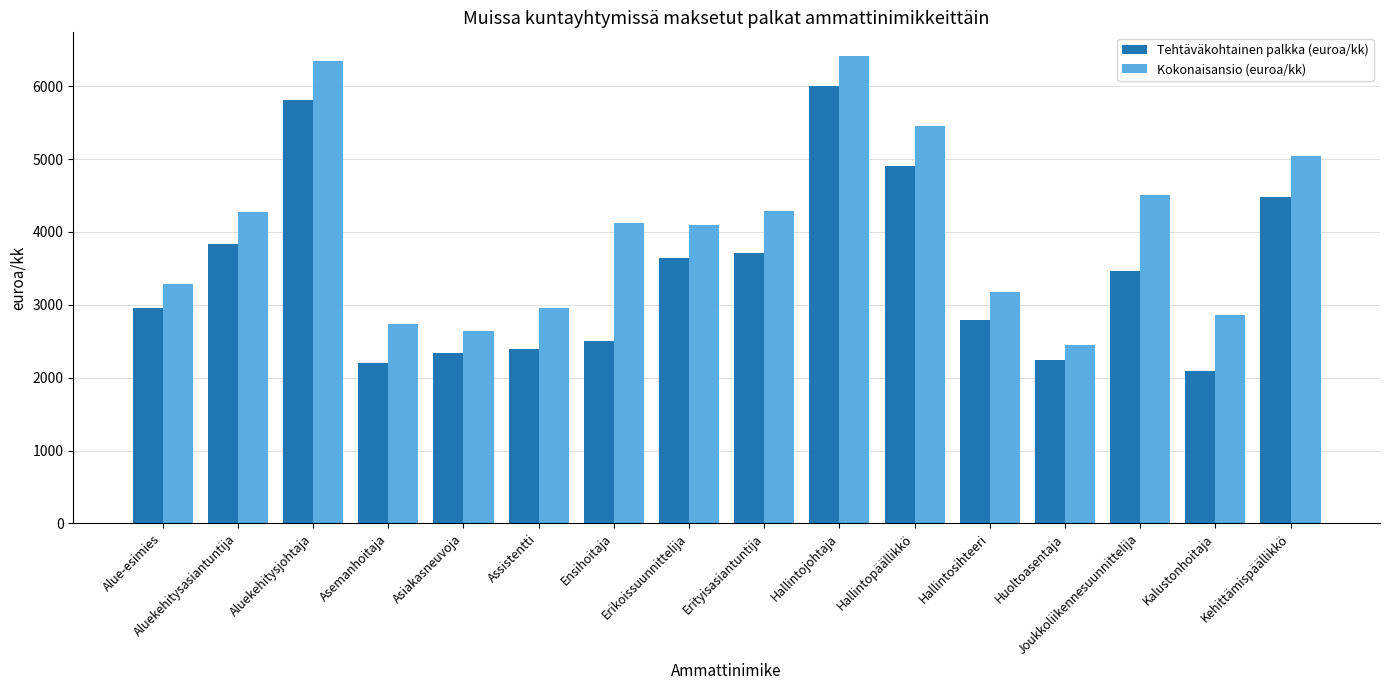

How many bars are there in total?

32